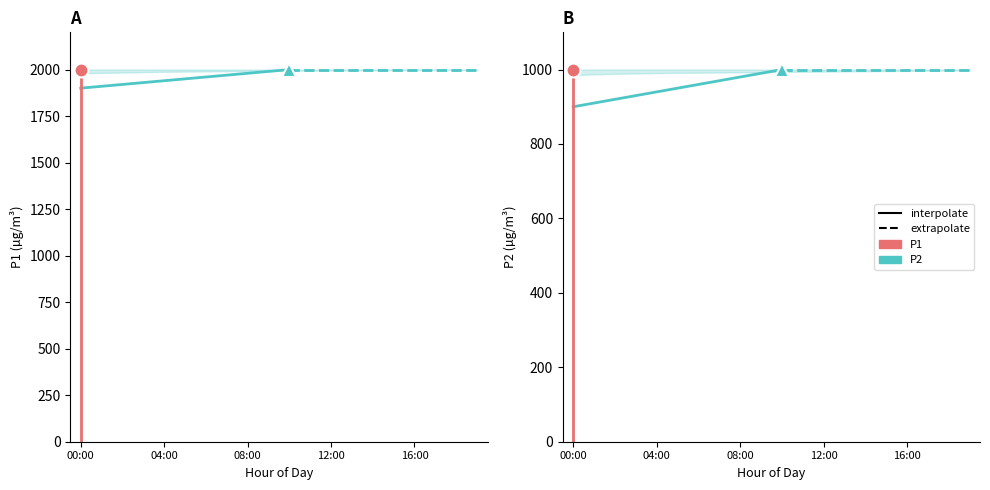

The P1 series shows 621.7 at 17:00. True or false?

False